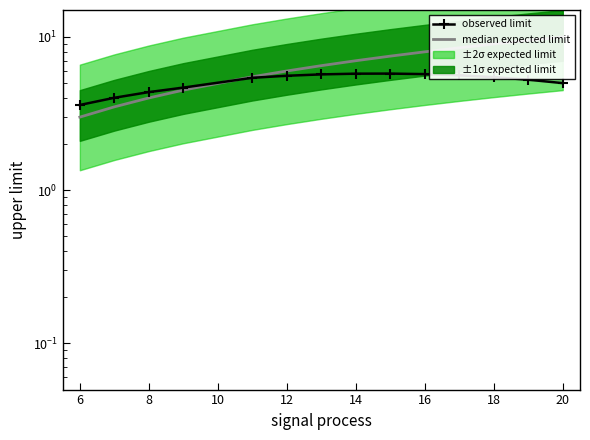

The value of median expected limit at 6 is 4.0. True or false?

False